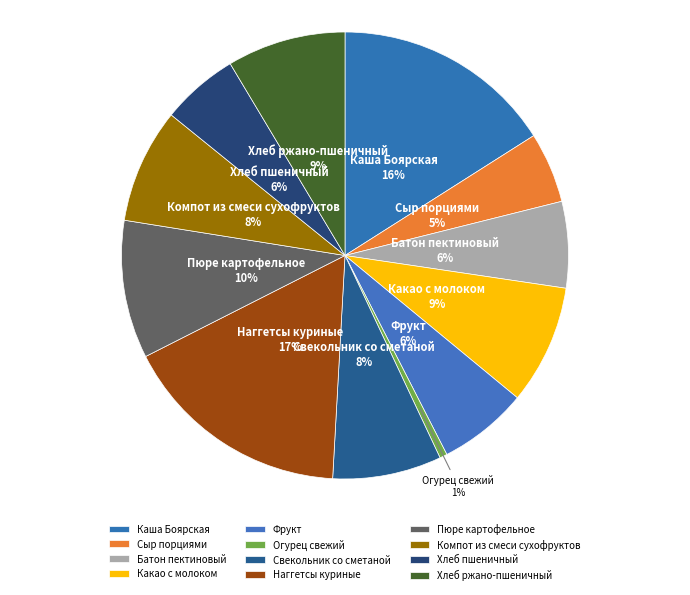

Which has a higher value, Фрукт or Пюре картофельное?

Пюре картофельное